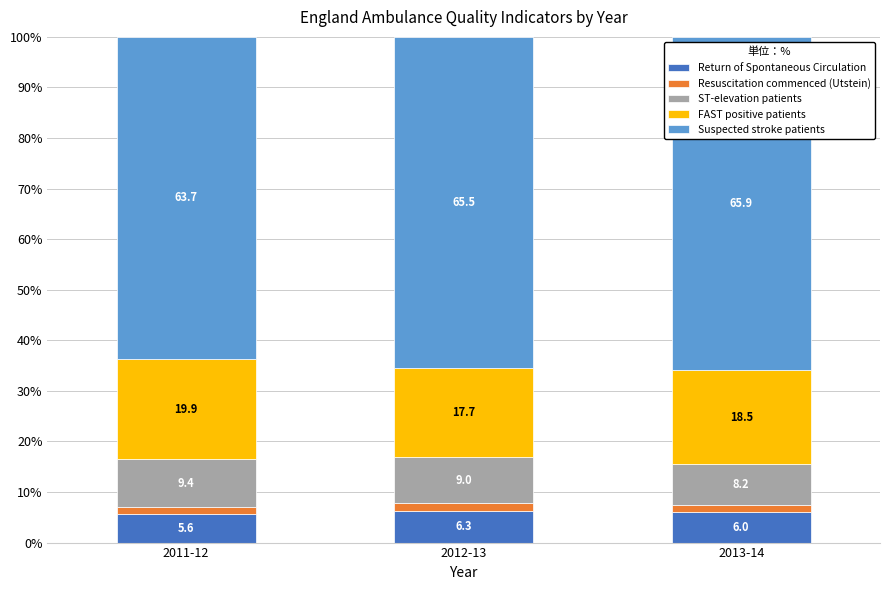

True or false: Return of Spontaneous Circulation has a value of 9.5 at 2012-13.

False